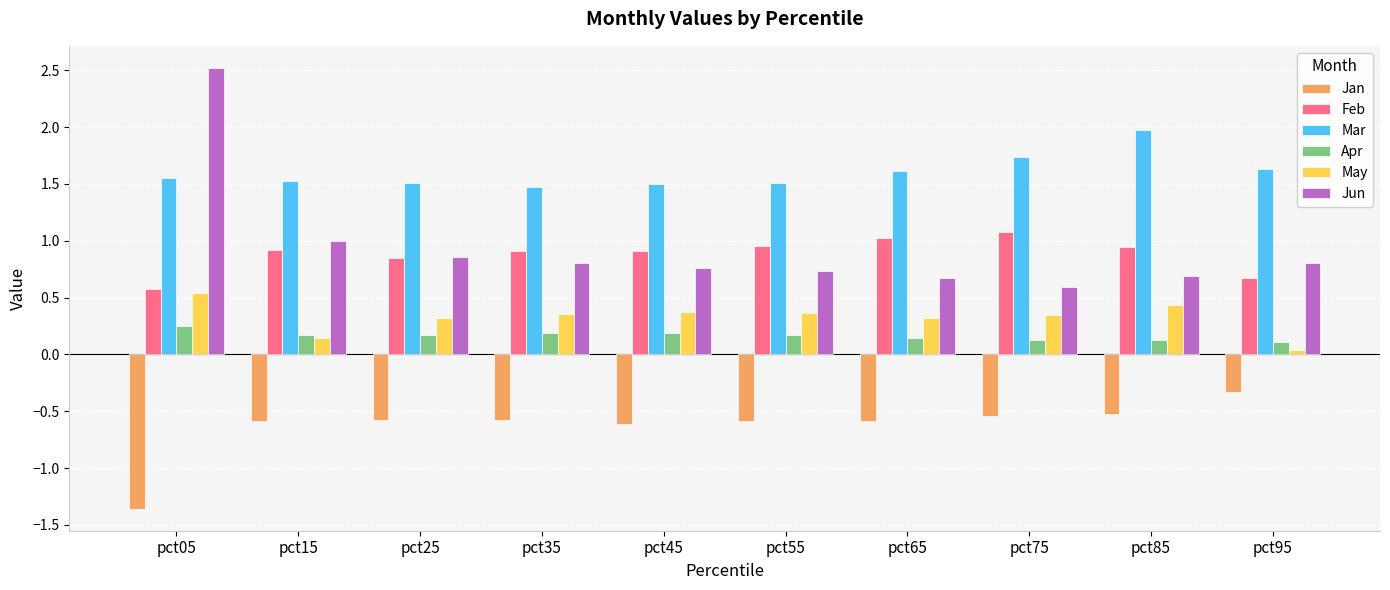

What is the difference between the highest and lowest values at pct15?

2.1